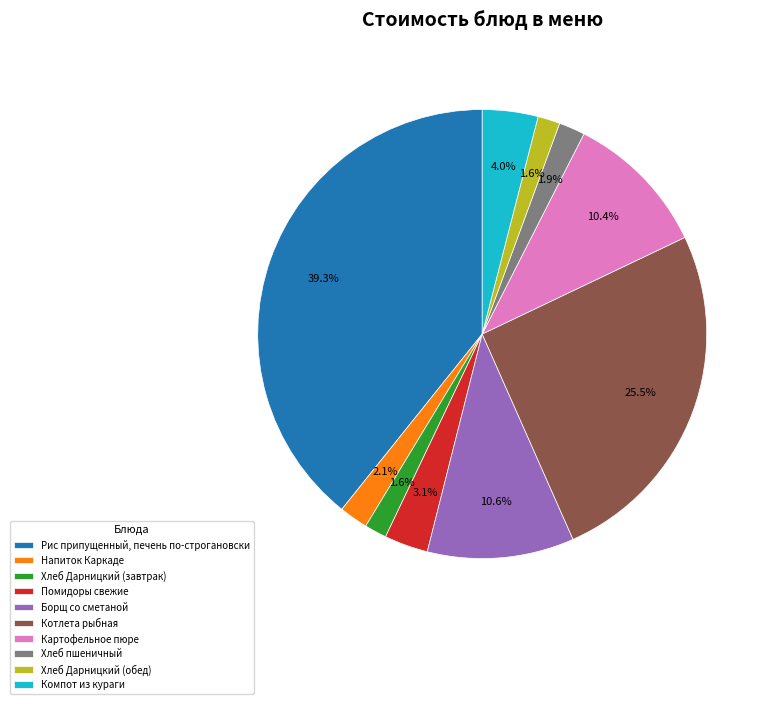

What is the largest slice in the pie chart?

Рис припущенный, печень по-строгановски